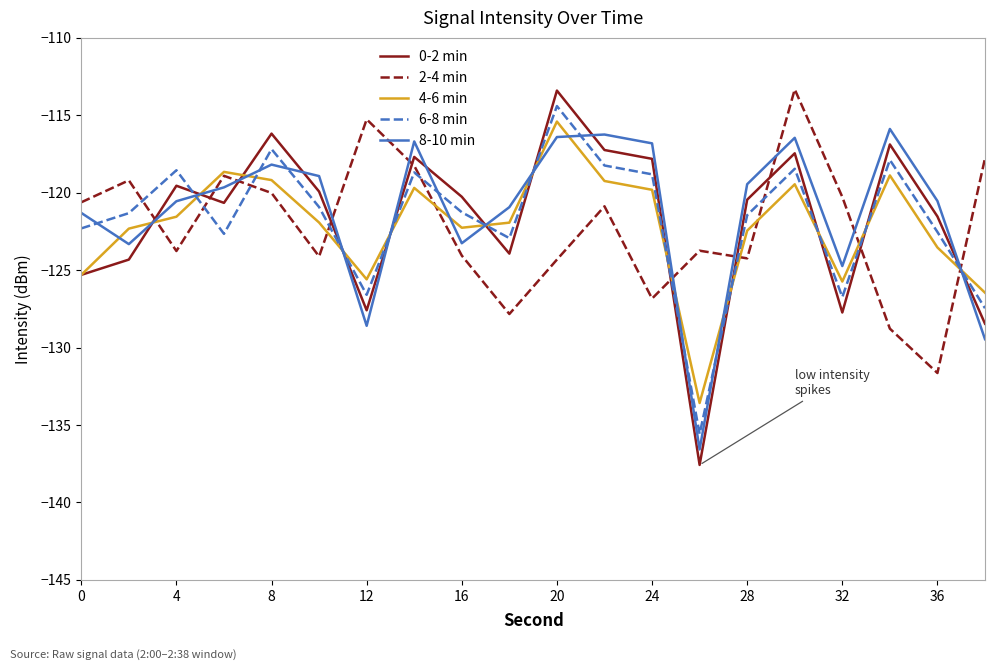

What is the minimum value for 0-2 min?

-137.6